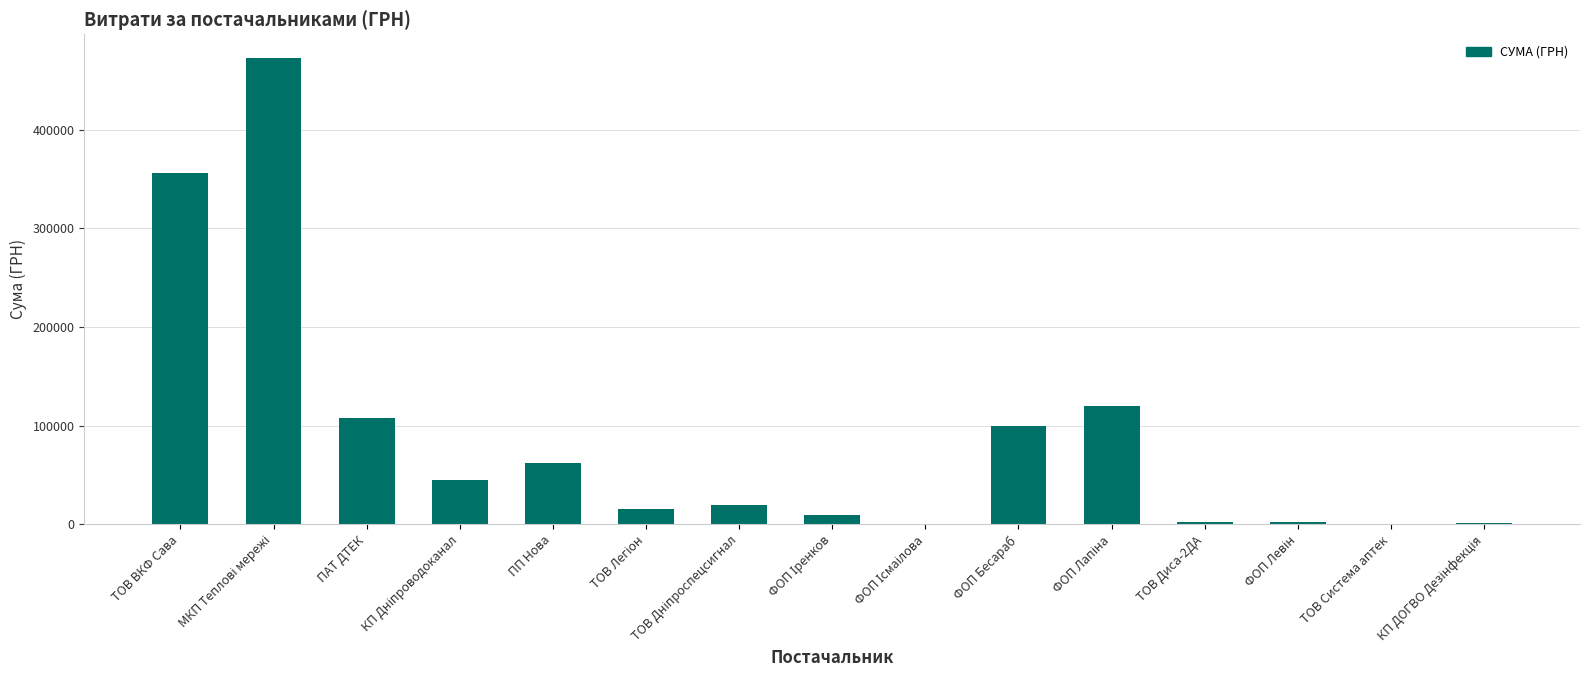

Count the number of categories in the chart.

15